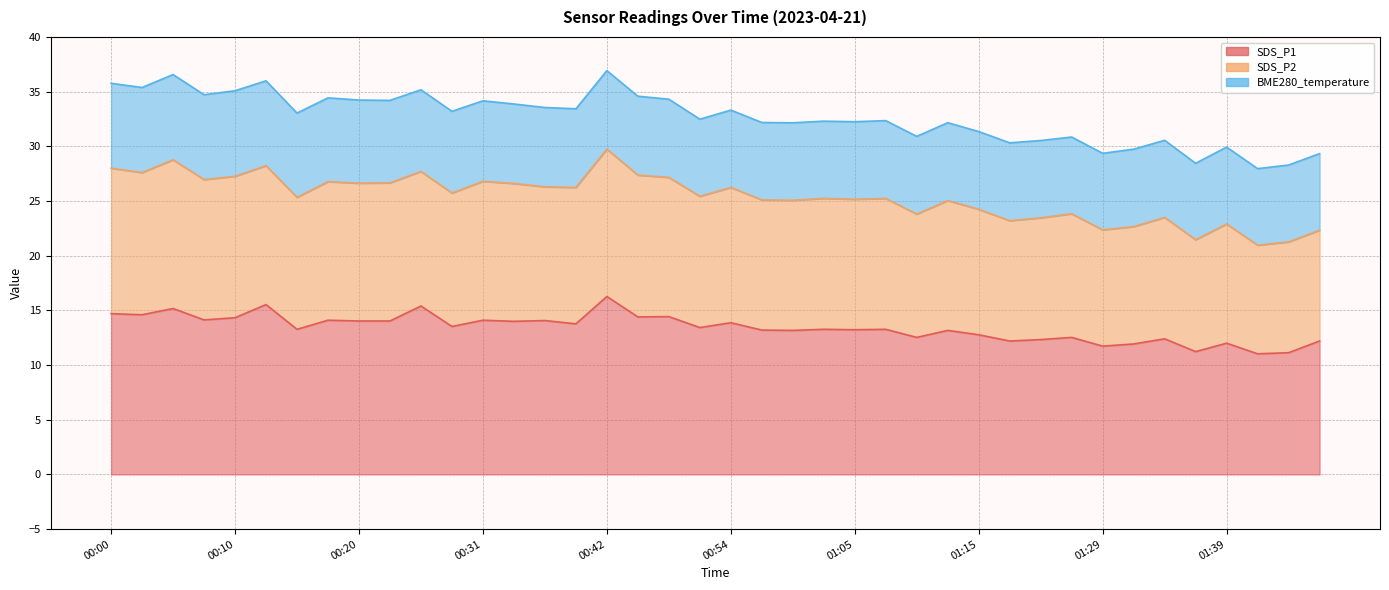

Which category has the highest value in the SDS_P1 series?

00:42